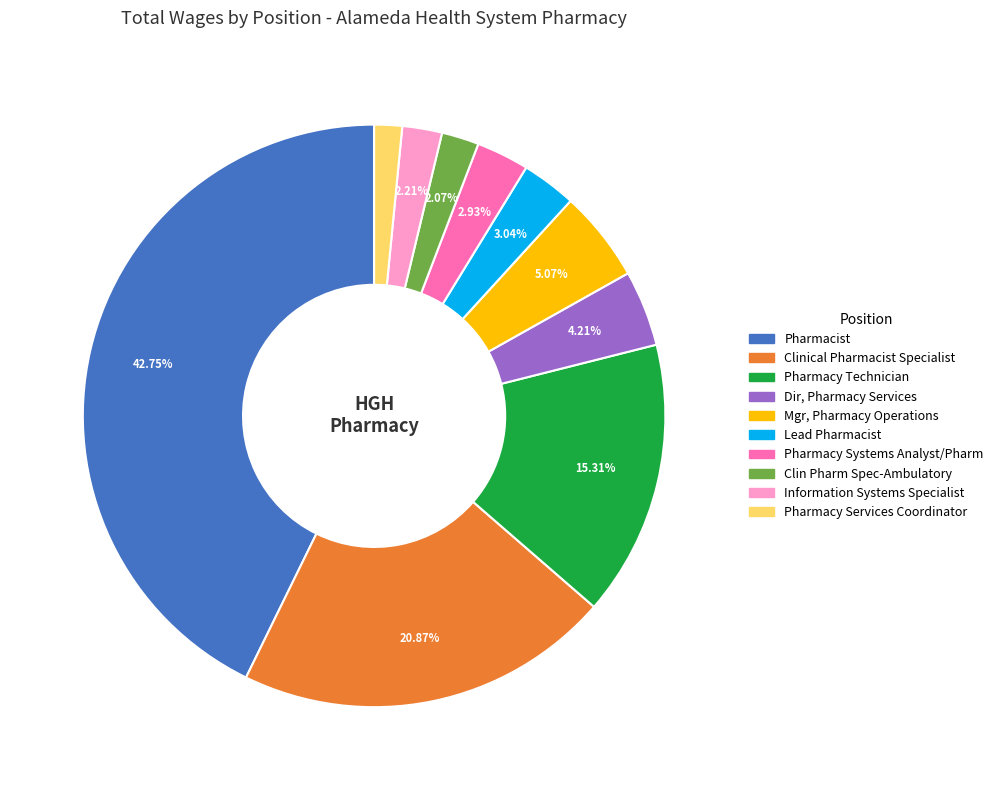

Is the sum of Pharmacist and Pharmacy Services Coordinator greater than half?

No